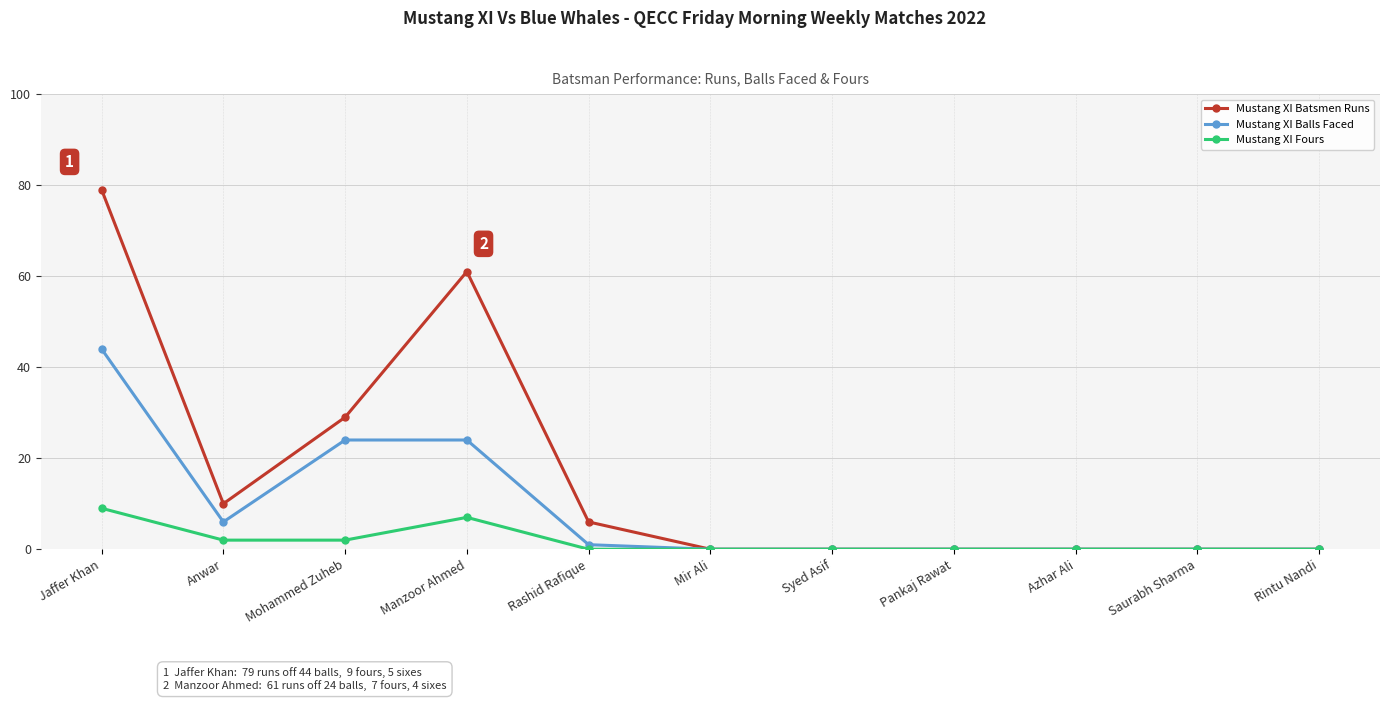

At which category is the sum across all series the highest?

Jaffer Khan